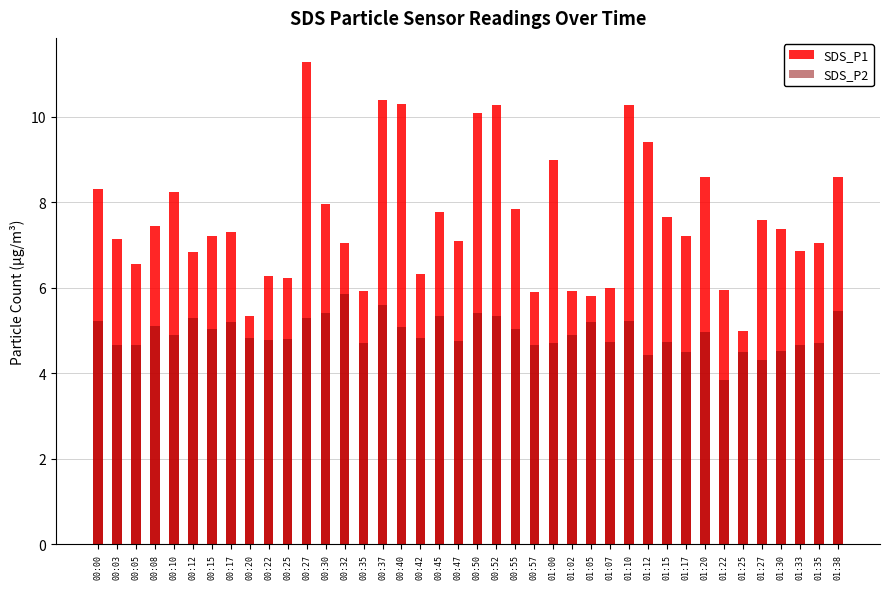

Which series changed the most between 00:12 and 00:30?

SDS_P1